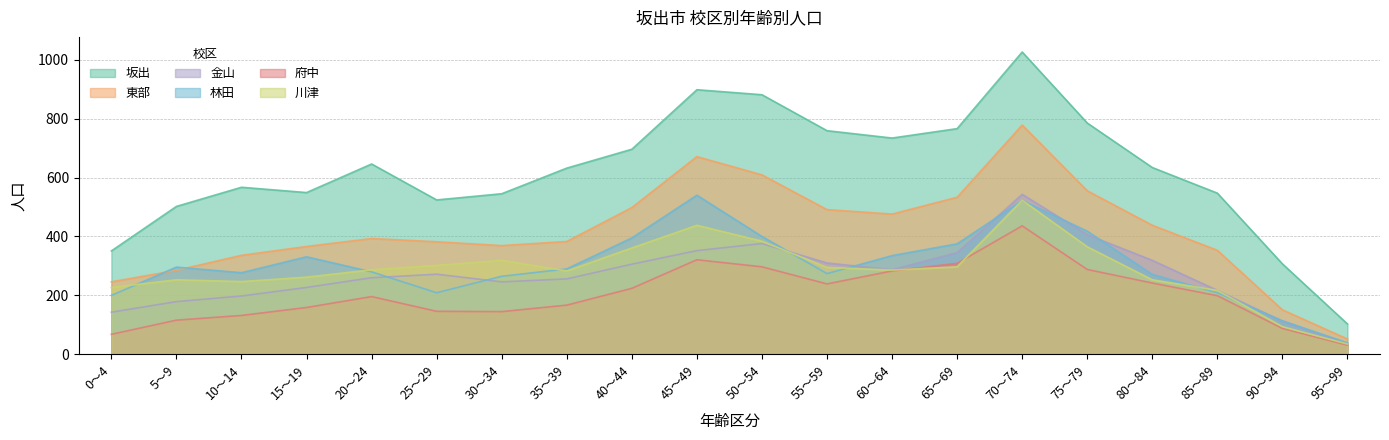

The 東部 series shows 78 at 95～99. True or false?

False